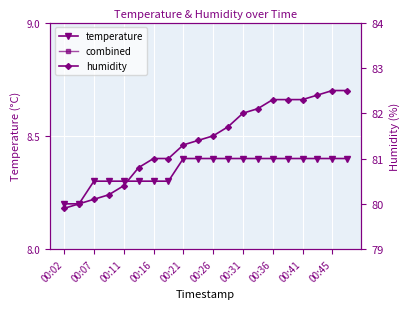

True or false: temperature has a value of 5.4 at 00:36.

False